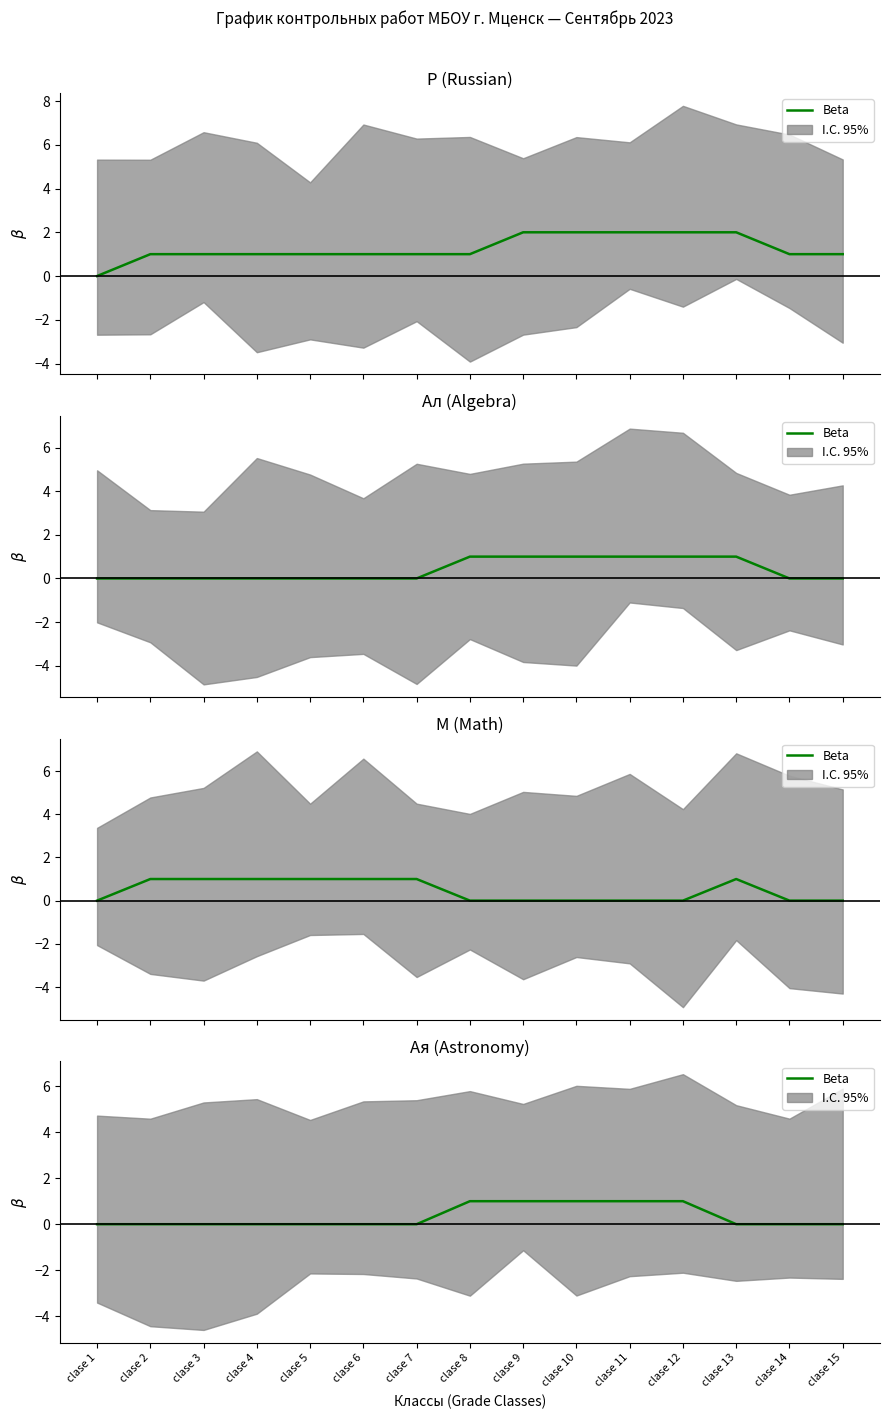

List the labels in order of value, smallest first.

clase 1, clase 2, clase 3, clase 4, clase 5, clase 6, clase 7, clase 13, clase 14, clase 15, clase 8, clase 9, clase 10, clase 11, clase 12